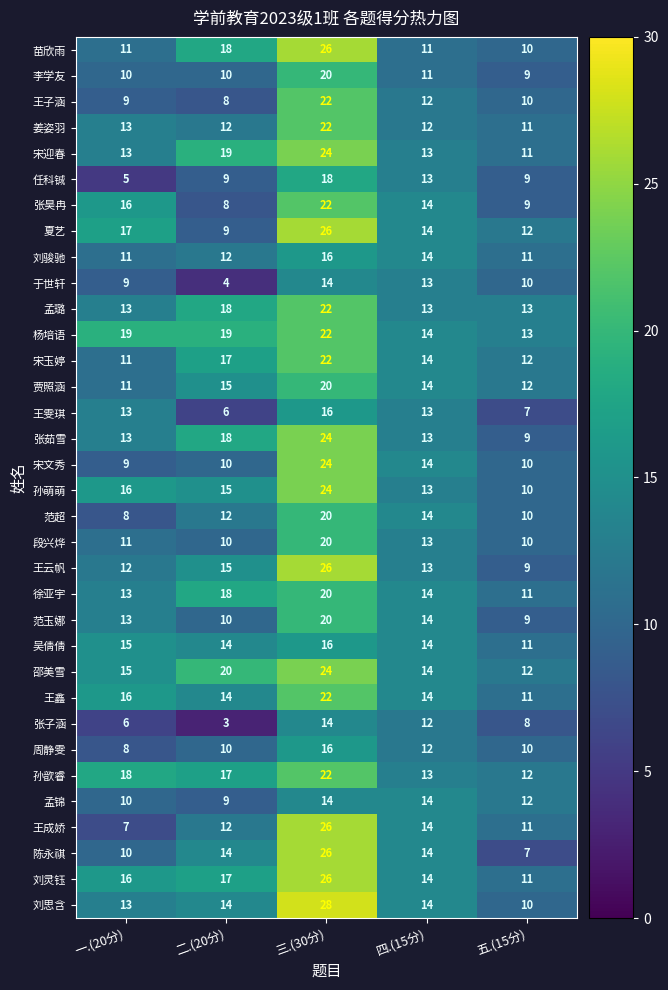

Which series has the largest total across all categories?

杨培语